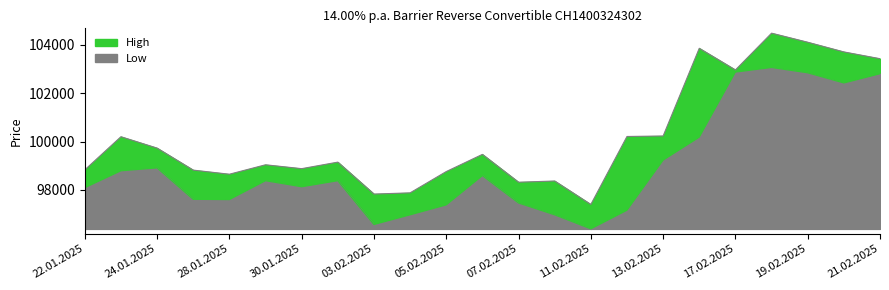

Reading left to right, what are all the values shown in this chart?

High: 98830	100200	99730	98820	98650	99040	98880	99150	97830	97880	98760	99470	98320	98370	97400	100210	100230	103855	102960	104480	104105	103705	103425
Low: 98090	98790	98910	97610	97600	98380	98130	98380	96570	96970	97380	98590	97460	96970	96390	97160	99230	100180	102870	103060	102840	102420	102800